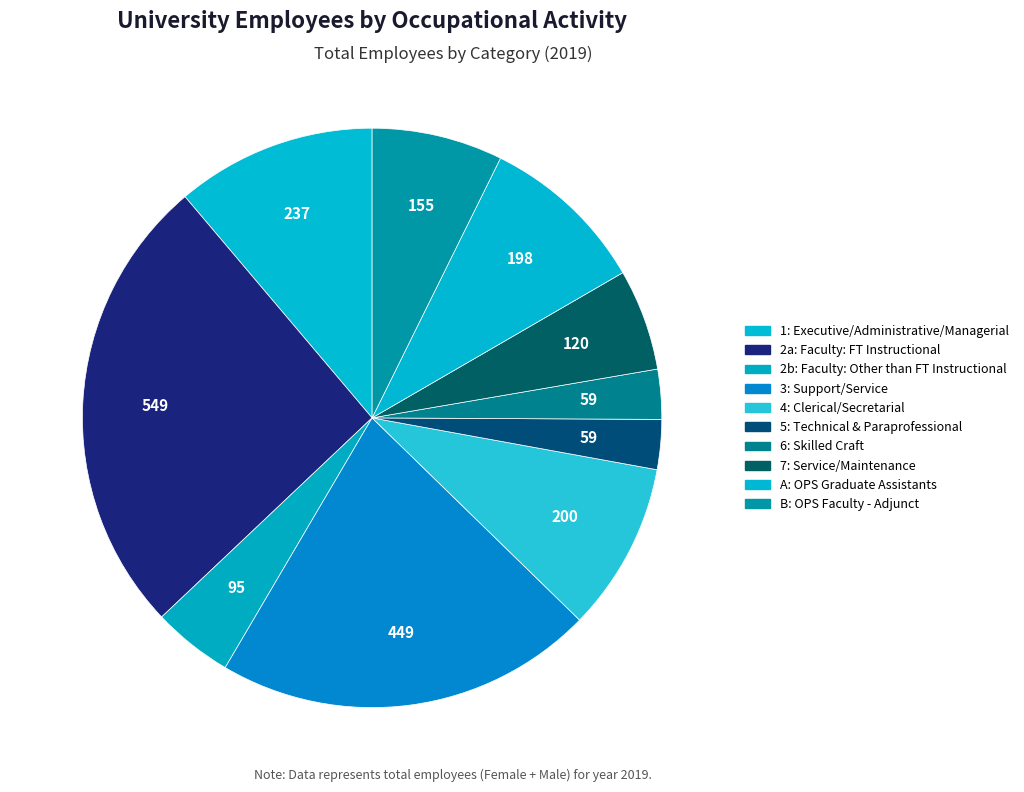

How many slices are in this pie chart?

10